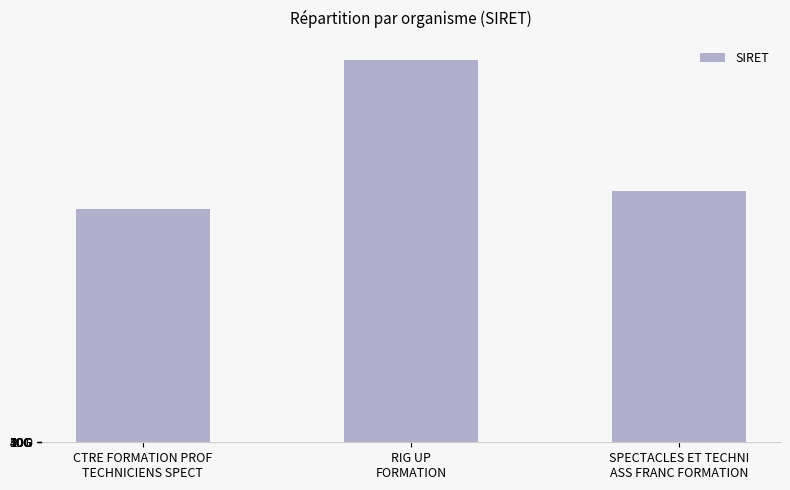

Count the values in the range 31360884600025 to 51517654300038.

3